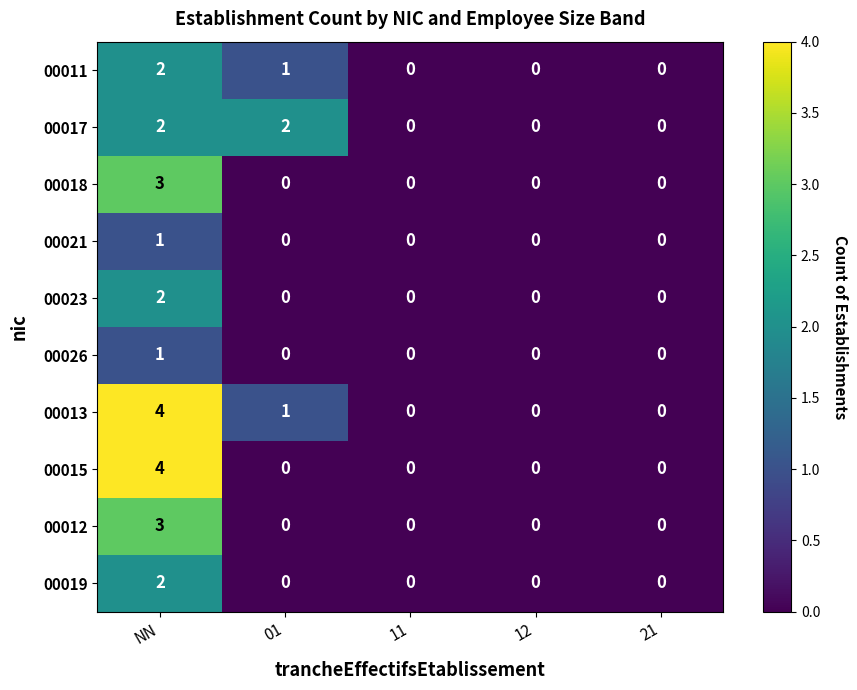

At which category is the sum across all series the highest?

NN